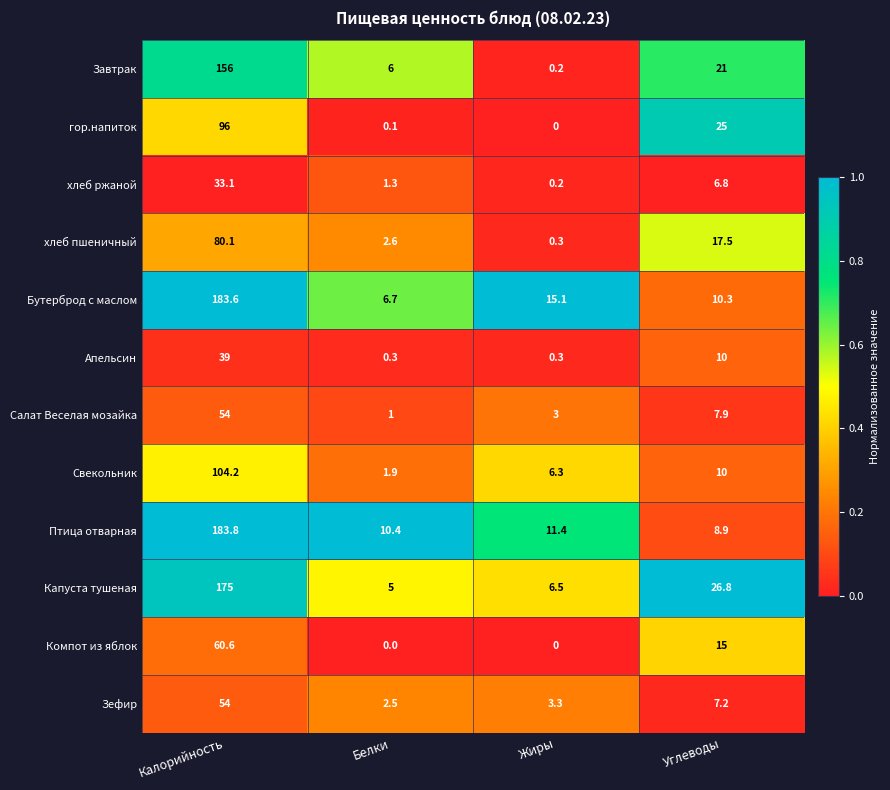

The Апельсин series shows 39.0 at Калорийность. True or false?

True